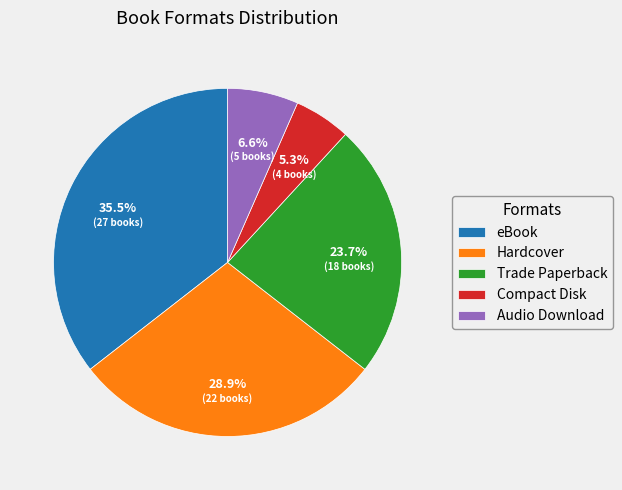

Count the number of slices in the pie.

5